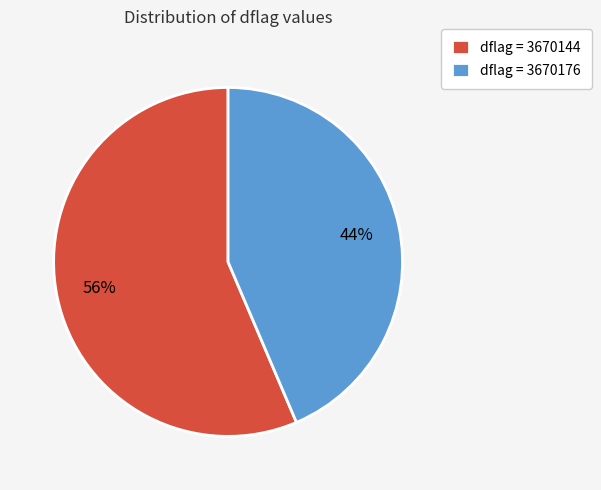

What percentage is the dflag = 3670176 slice, to the nearest percent?

44%